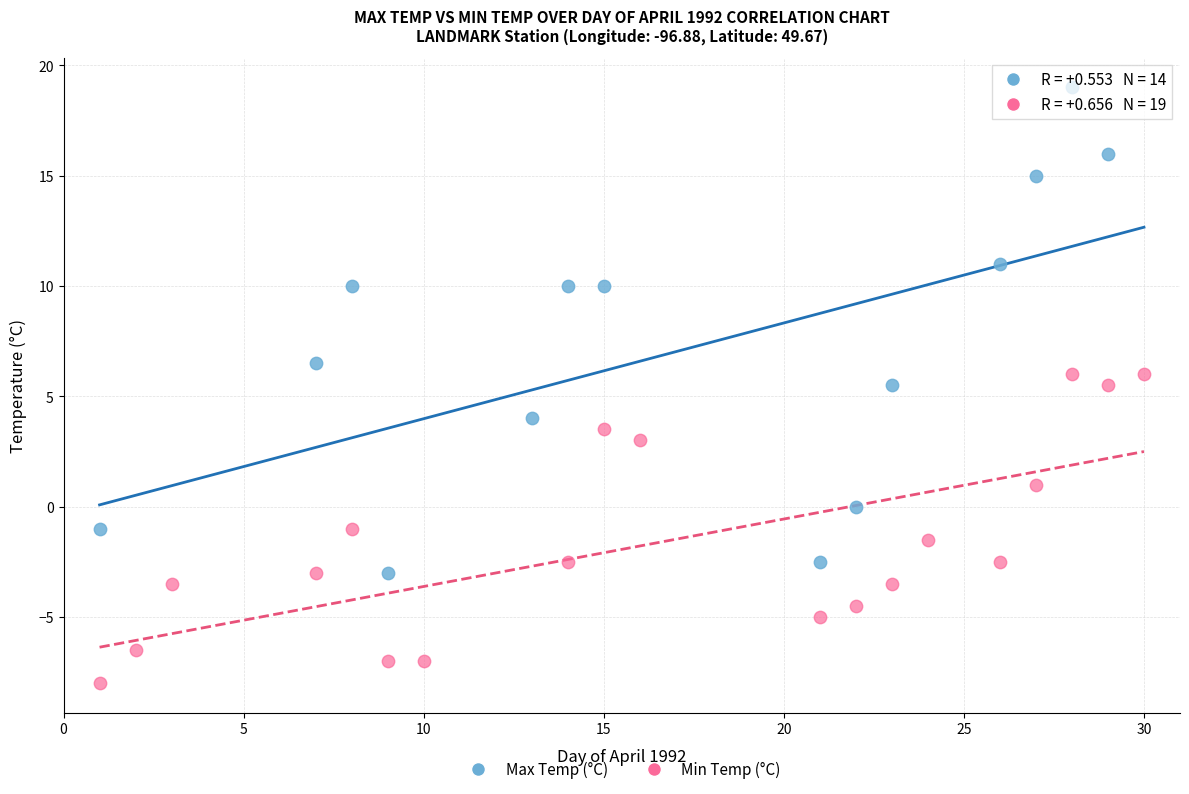

What are all the series names shown in the legend?

Max Temp (°C), Min Temp (°C)